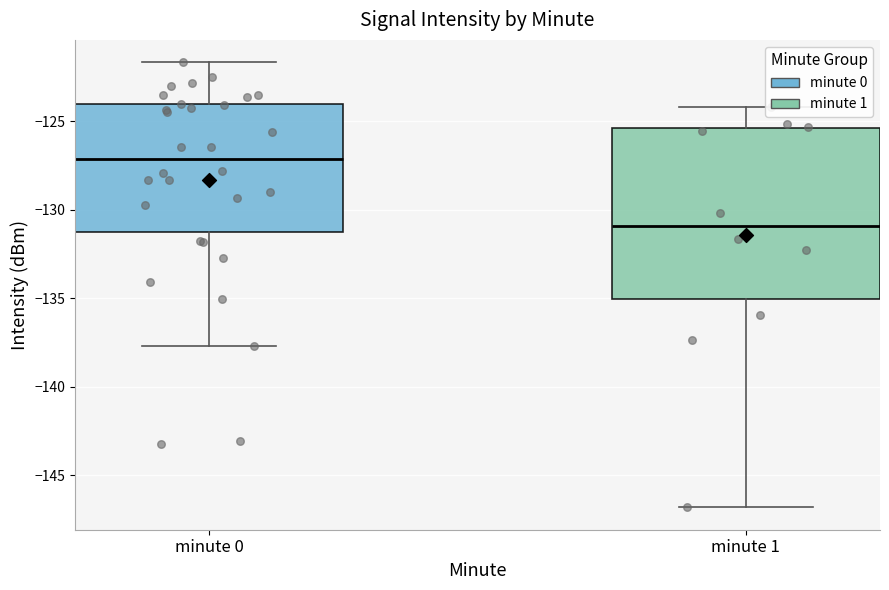

Which box has the highest median line?

minute 0